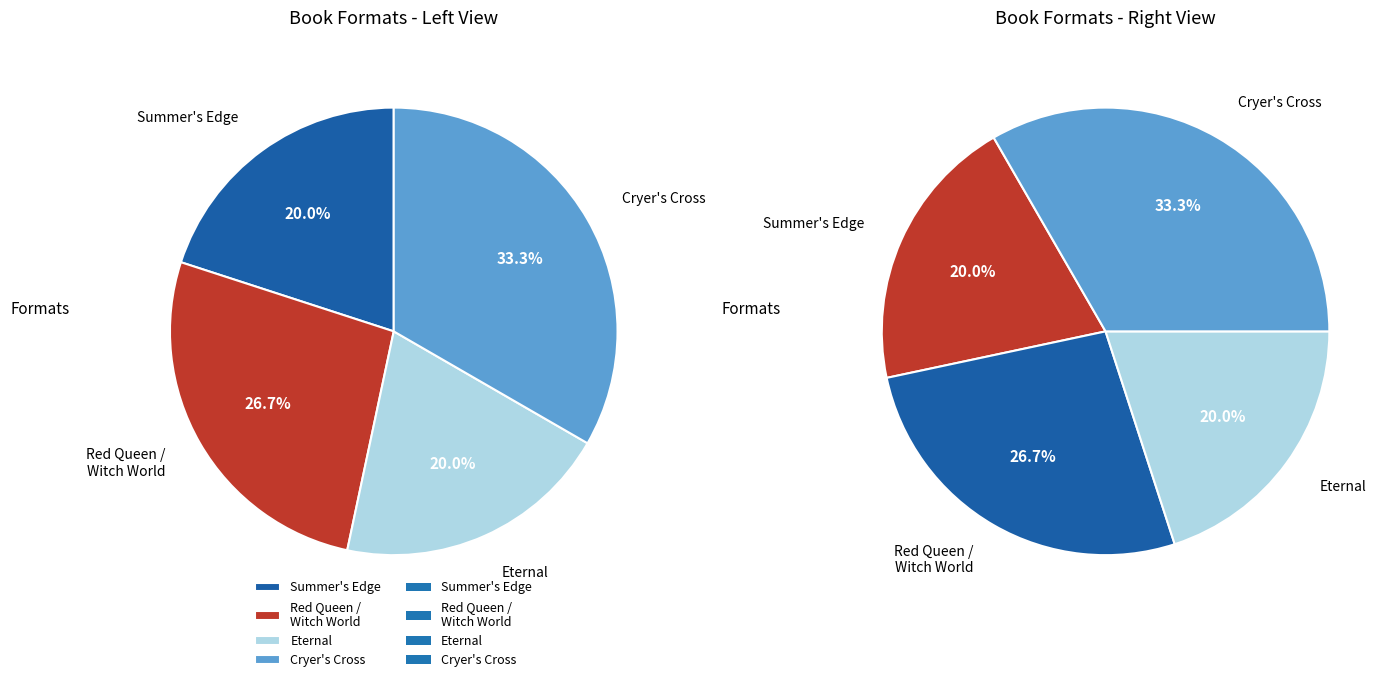

How many slices are in this pie chart?

4